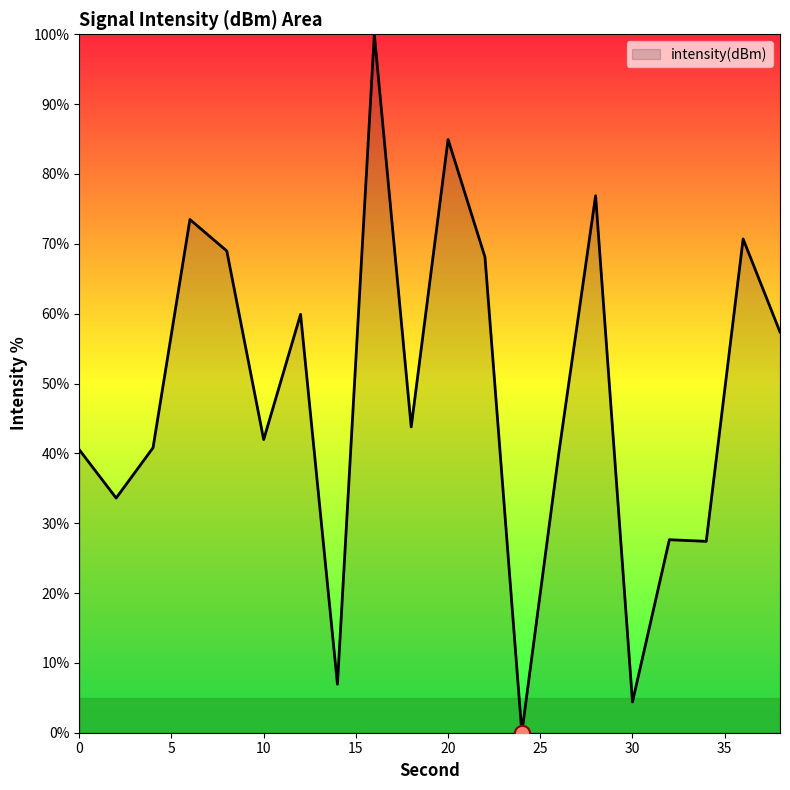

What is the difference between the maximum and minimum values?

100.0